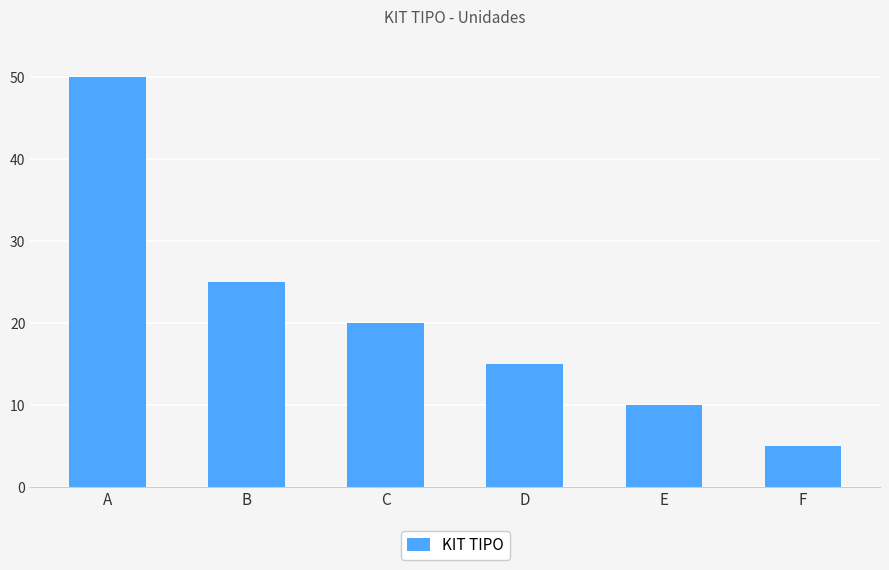

What is the value of the 6th bar from the left?

5